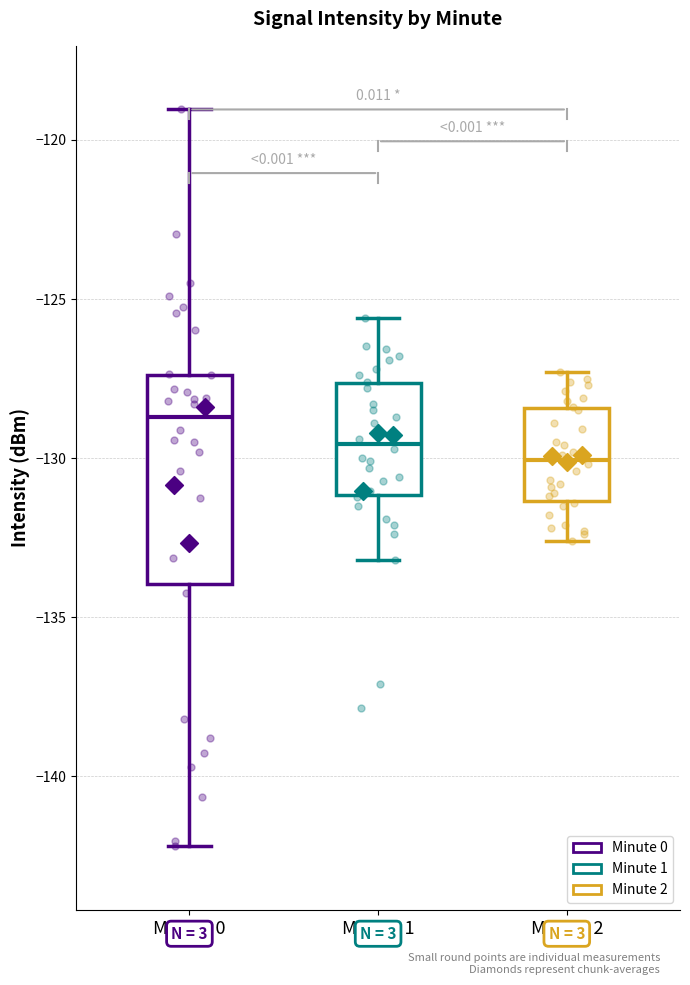

Where is the upper edge of the box for Minute 0 on the y-axis? The values are not printed on the chart, so give them approximately, as read against the axis.

-127.5